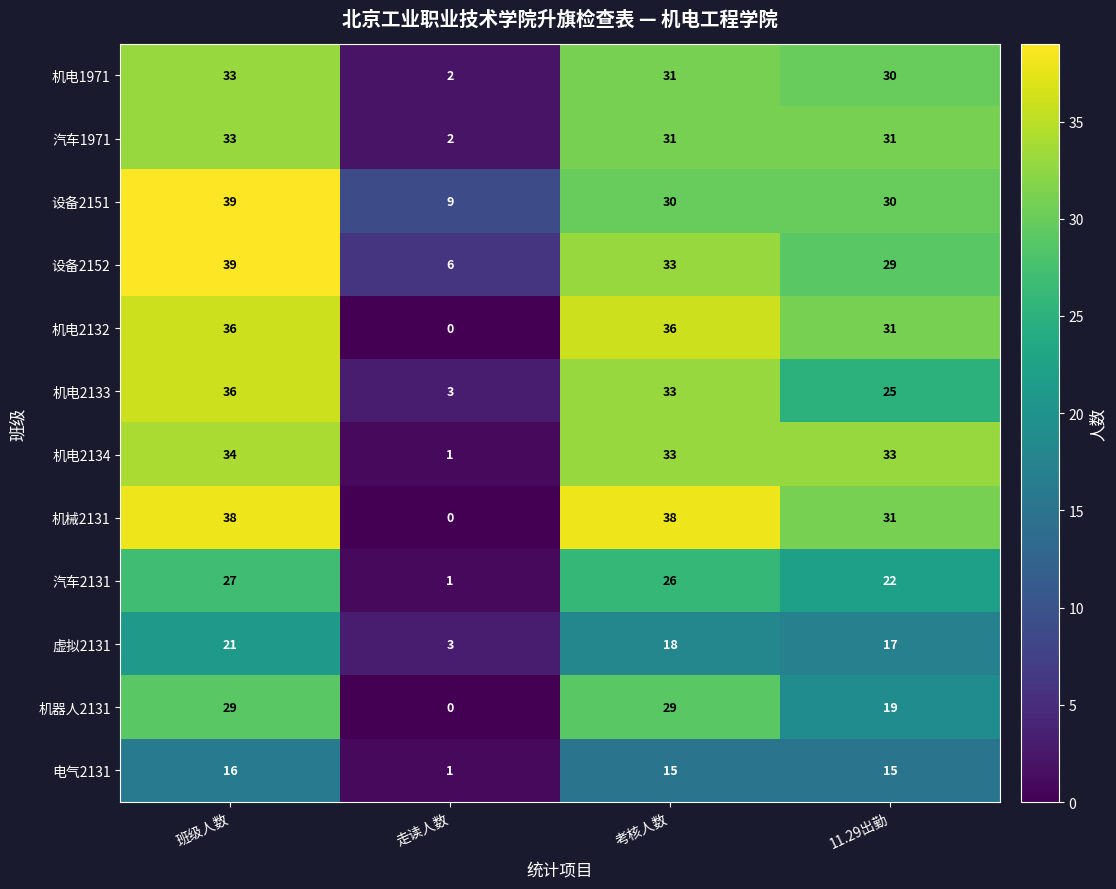

The 机电2133 series shows 5 at 11.29出勤. True or false?

False